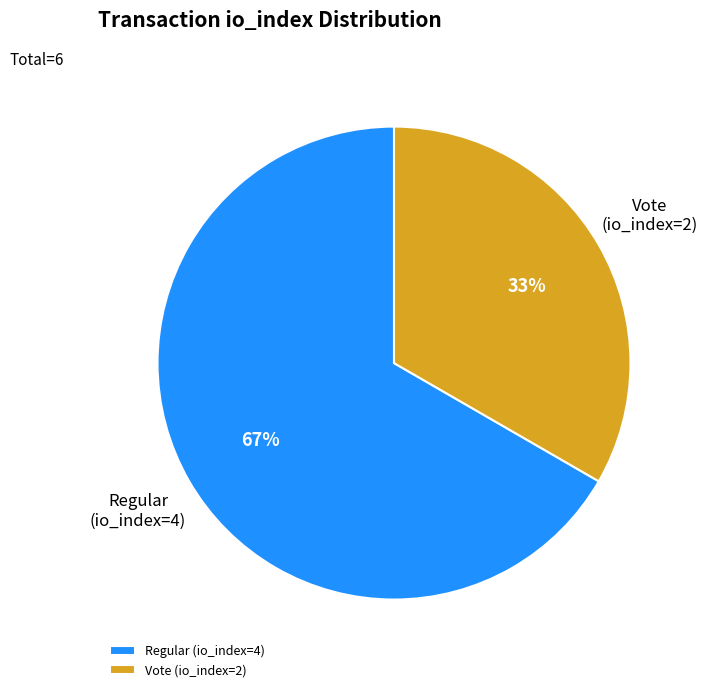

Between Vote (io_index=2) and Regular (io_index=4), which is larger?

Regular (io_index=4)